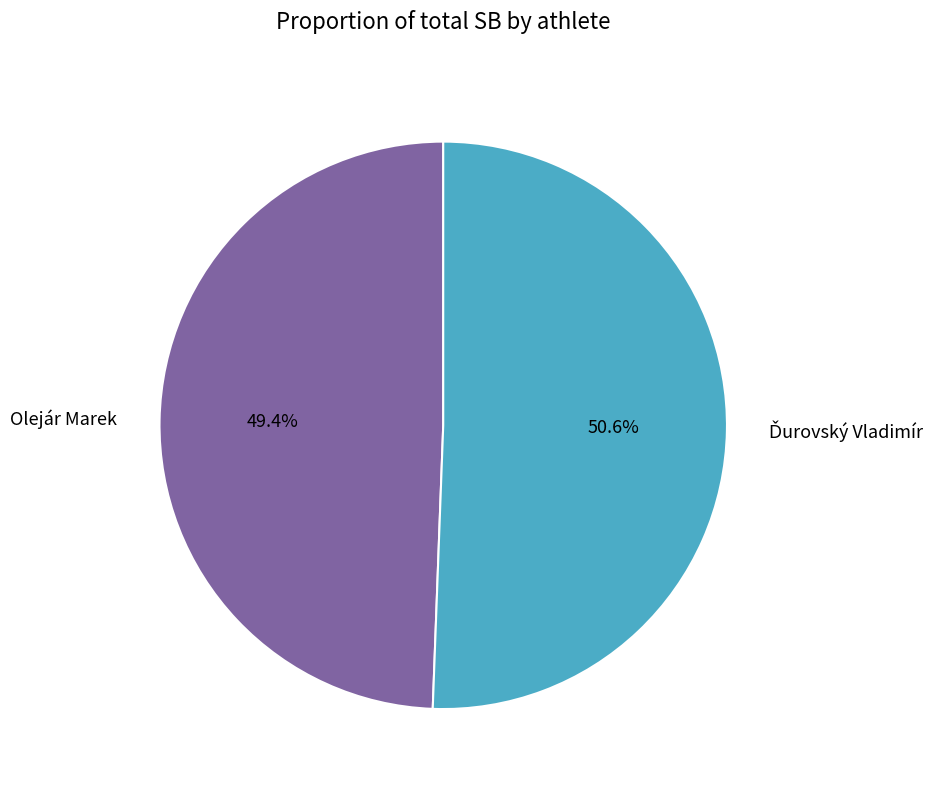

True or false: Olejár Marek accounts for 38% of the total.

False